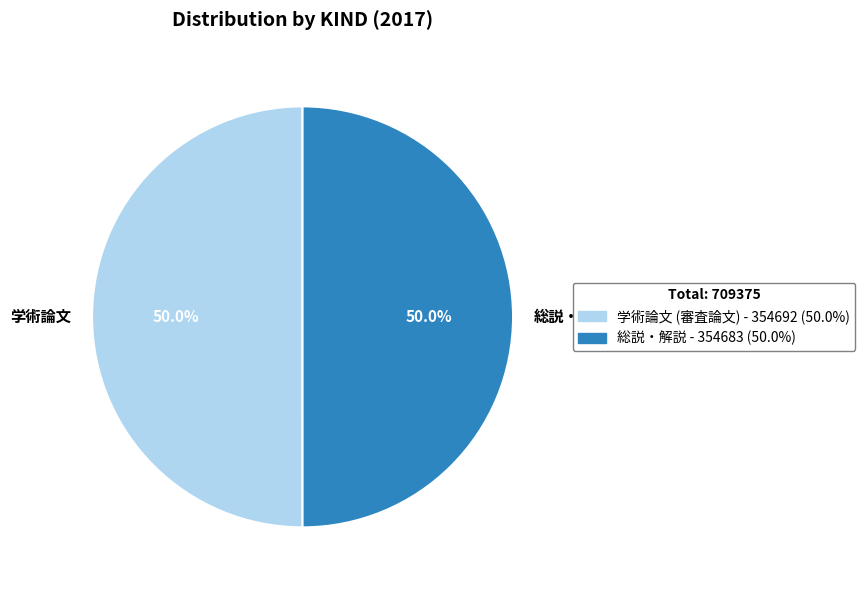

Combined, do 総説・解説 and 学術論文 account for over 50%?

Yes